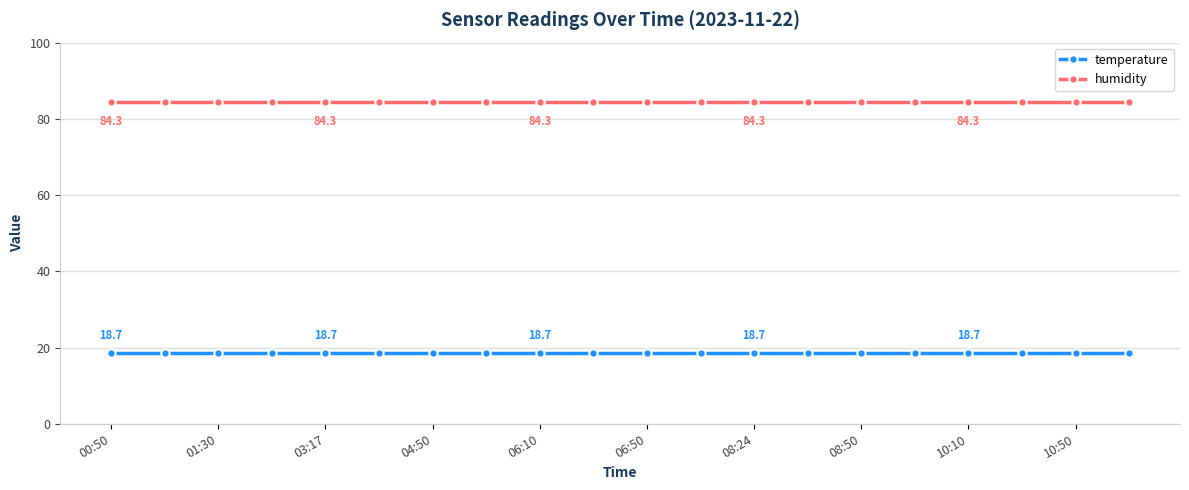

What is the maximum value for temperature?

18.7